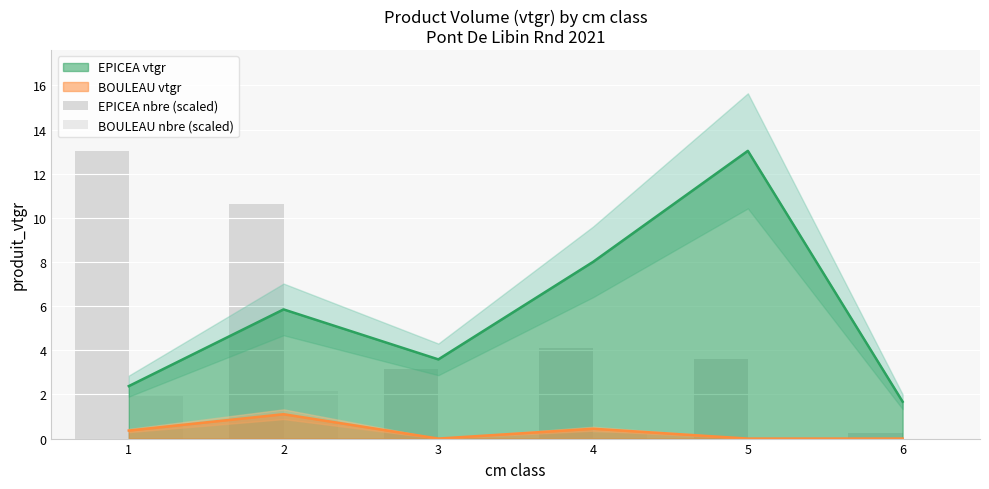

What is the sum of all BOULEAU nbre (scaled) values?

4.3